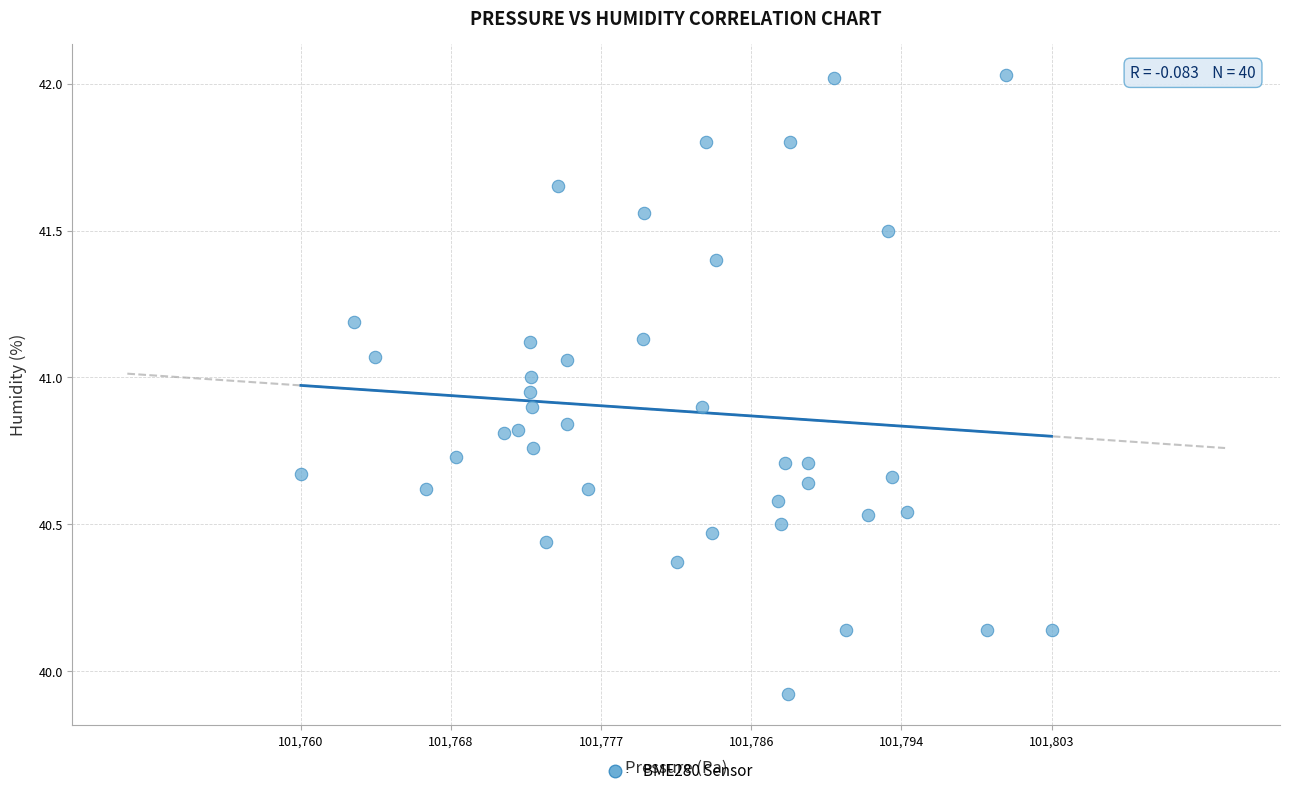

What is the range of X values (max minus min)?

43.2